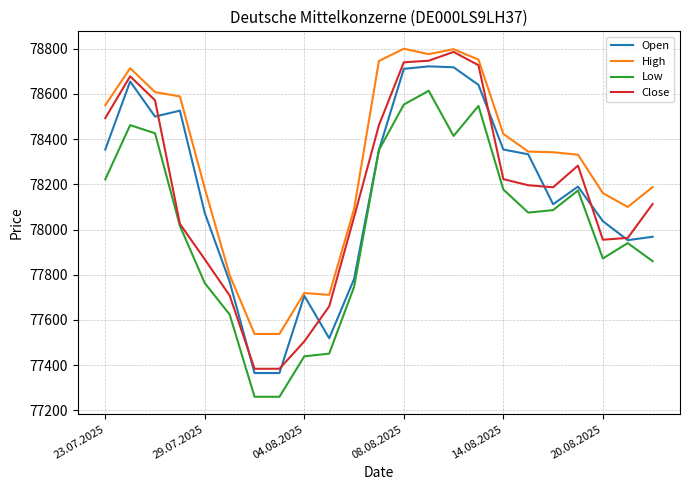

Which series has the widest spread of values?

Close